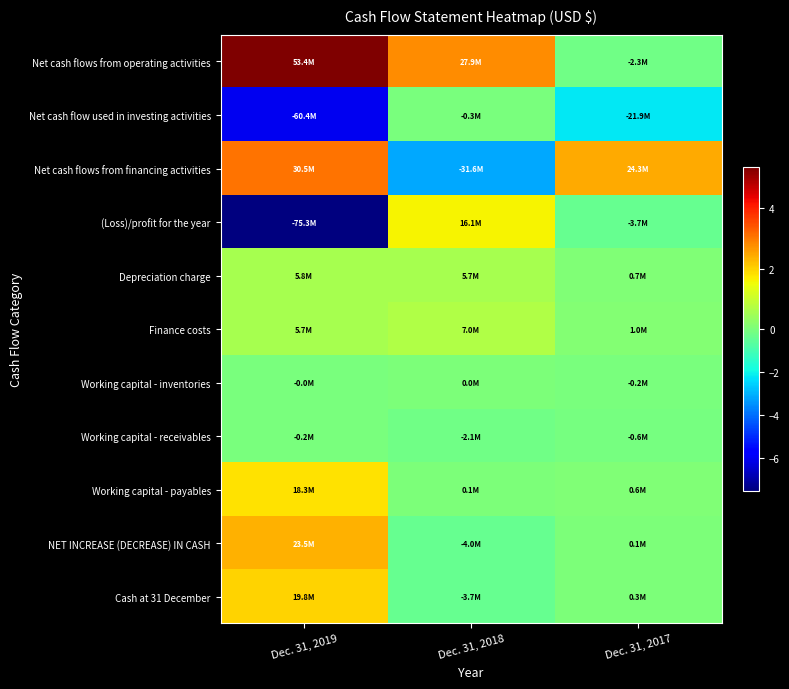

Reading left to right, transcribe all the data shown in this chart.

Net cash flows from operating activities: Dec. 31, 2019=53414352	Dec. 31, 2018=27896721	Dec. 31, 2017=-2252917
Net cash flow used in investing activities: Dec. 31, 2019=-60355262	Dec. 31, 2018=-271403	Dec. 31, 2017=-21924553
Net cash flows from financing activities: Dec. 31, 2019=30479378	Dec. 31, 2018=-31617070	Dec. 31, 2017=24319059
(Loss)/profit for the year: Dec. 31, 2019=-75284923	Dec. 31, 2018=16060652	Dec. 31, 2017=-3747408
Depreciation charge: Dec. 31, 2019=5785745	Dec. 31, 2018=5716063	Dec. 31, 2017=692528
Finance costs: Dec. 31, 2019=5730535	Dec. 31, 2018=6951923	Dec. 31, 2017=966926
Working capital - inventories: Dec. 31, 2019=-32554	Dec. 31, 2018=29561	Dec. 31, 2017=-176651
Working capital - receivables: Dec. 31, 2019=-225616	Dec. 31, 2018=-2123077	Dec. 31, 2017=-618700
Working capital - payables: Dec. 31, 2019=18257036	Dec. 31, 2018=65910	Dec. 31, 2017=630023
NET INCREASE (DECREASE) IN CASH: Dec. 31, 2019=23538468	Dec. 31, 2018=-3991752	Dec. 31, 2017=141589
Cash at 31 December: Dec. 31, 2019=19830771	Dec. 31, 2018=-3707697	Dec. 31, 2017=284055